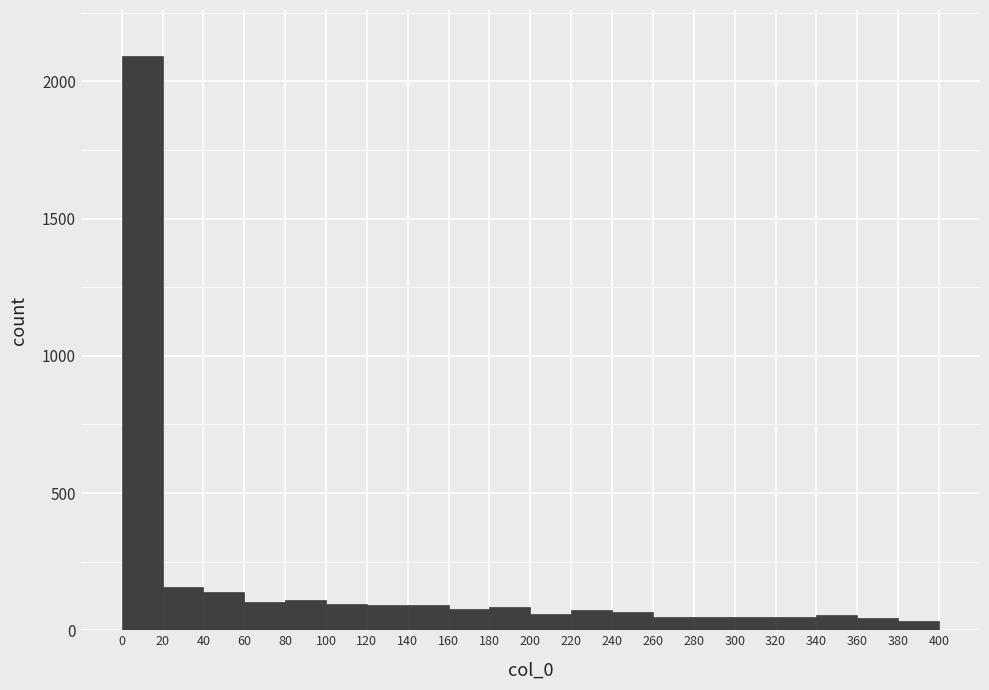

How tall is the bar that spans 140 to 160 on the x-axis? The values are not printed on the chart, so give them approximately, as read against the axis.

100